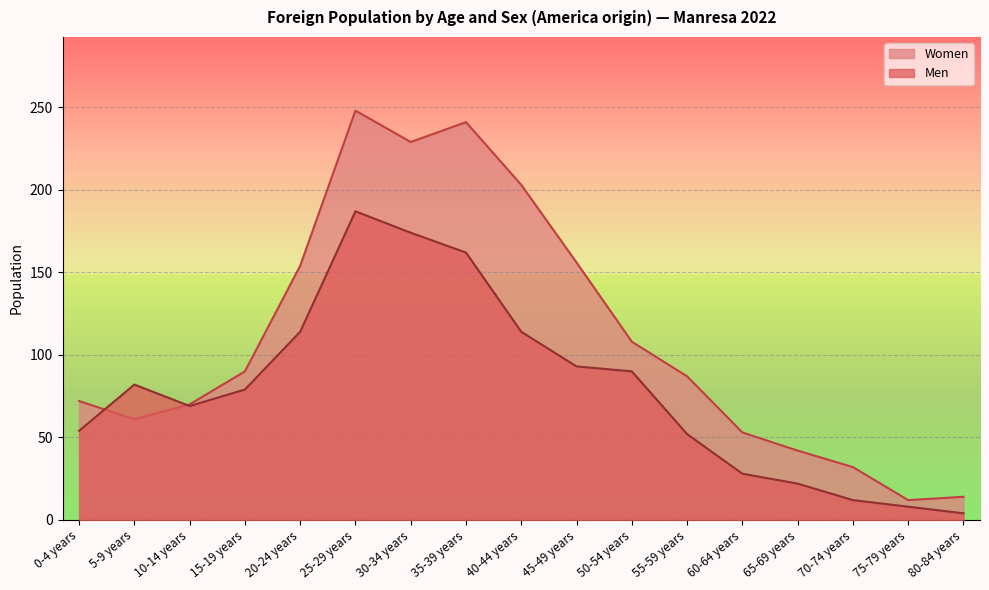

Reading left to right, what are all the values shown in this chart?

Men: 0-4 years=54	5-9 years=82	10-14 years=69	15-19 years=79	20-24 years=114	25-29 years=187	30-34 years=174	35-39 years=162	40-44 years=114	45-49 years=93	50-54 years=90	55-59 years=52	60-64 years=28	65-69 years=22	70-74 years=12	75-79 years=8	80-84 years=4
Women: 0-4 years=72	5-9 years=61	10-14 years=70	15-19 years=90	20-24 years=154	25-29 years=248	30-34 years=229	35-39 years=241	40-44 years=203	45-49 years=156	50-54 years=108	55-59 years=87	60-64 years=53	65-69 years=42	70-74 years=32	75-79 years=12	80-84 years=14